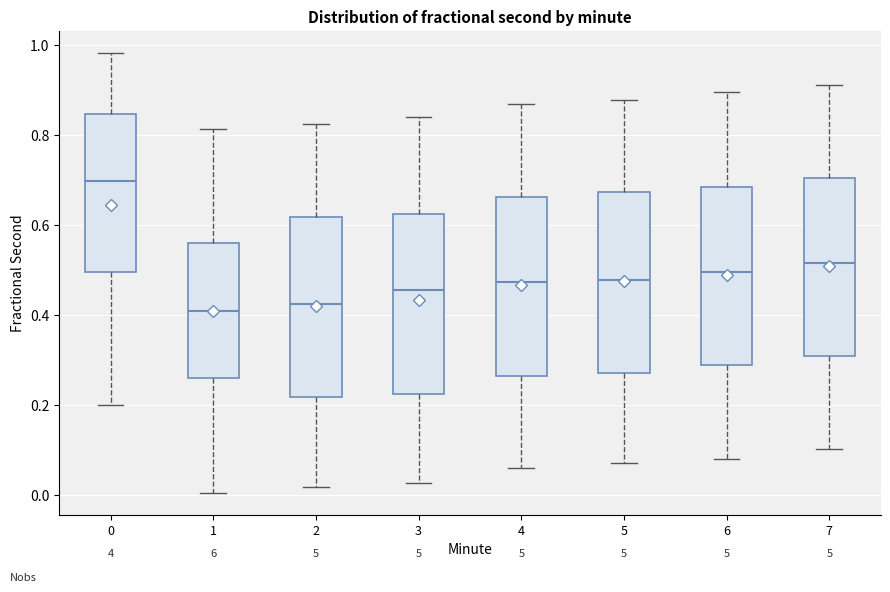

Which box's median line is the highest?

0